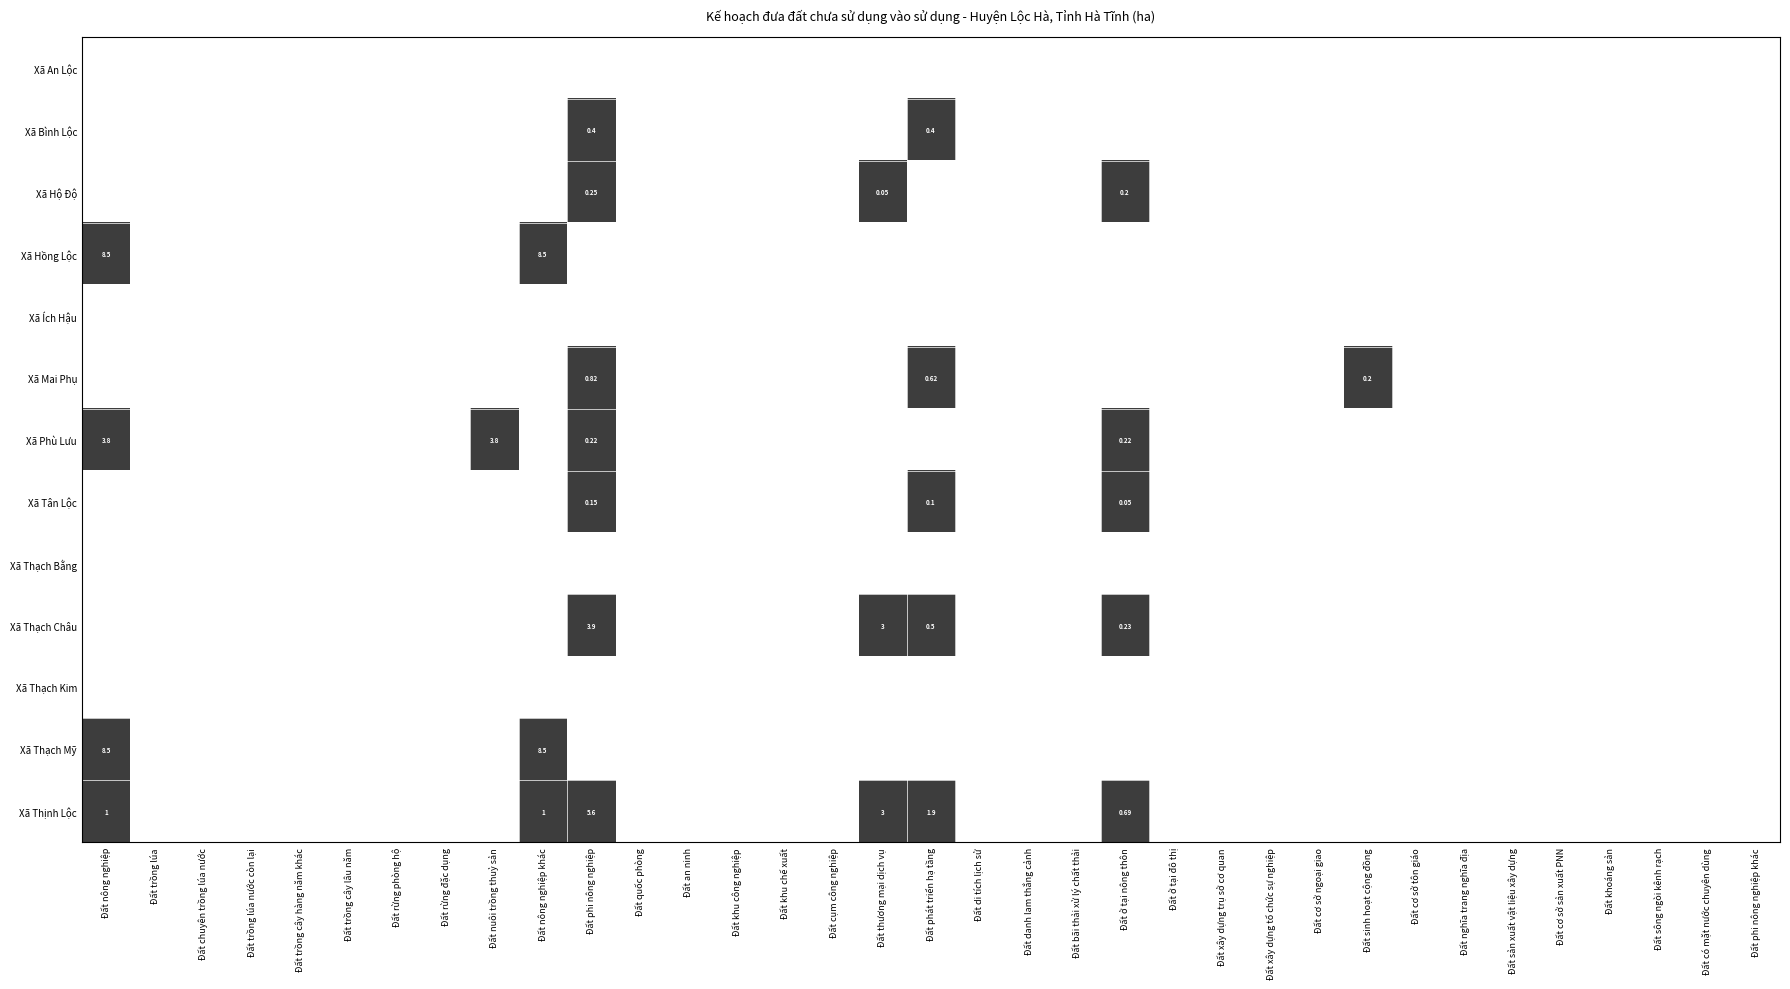

The value of Xã Thạch Châu at Đất cơ sở ngoại giao is 0. True or false?

True